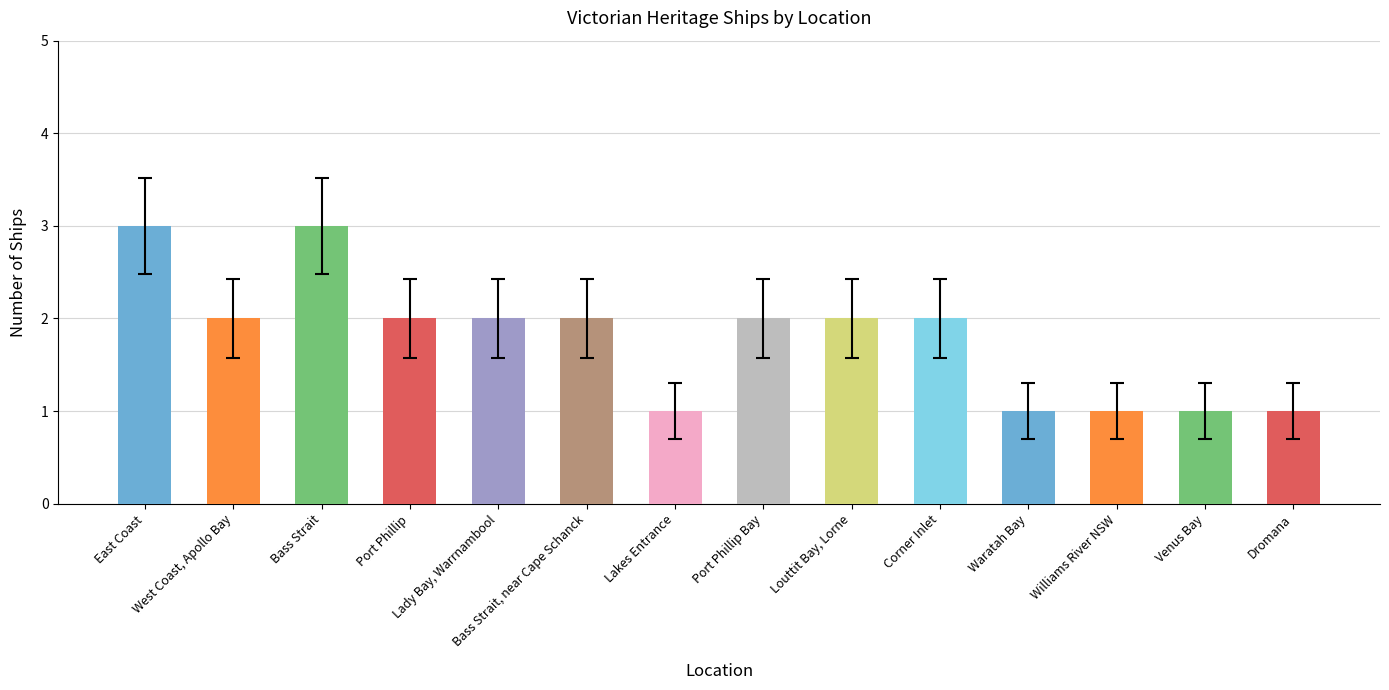

Count the number of categories in the chart.

14